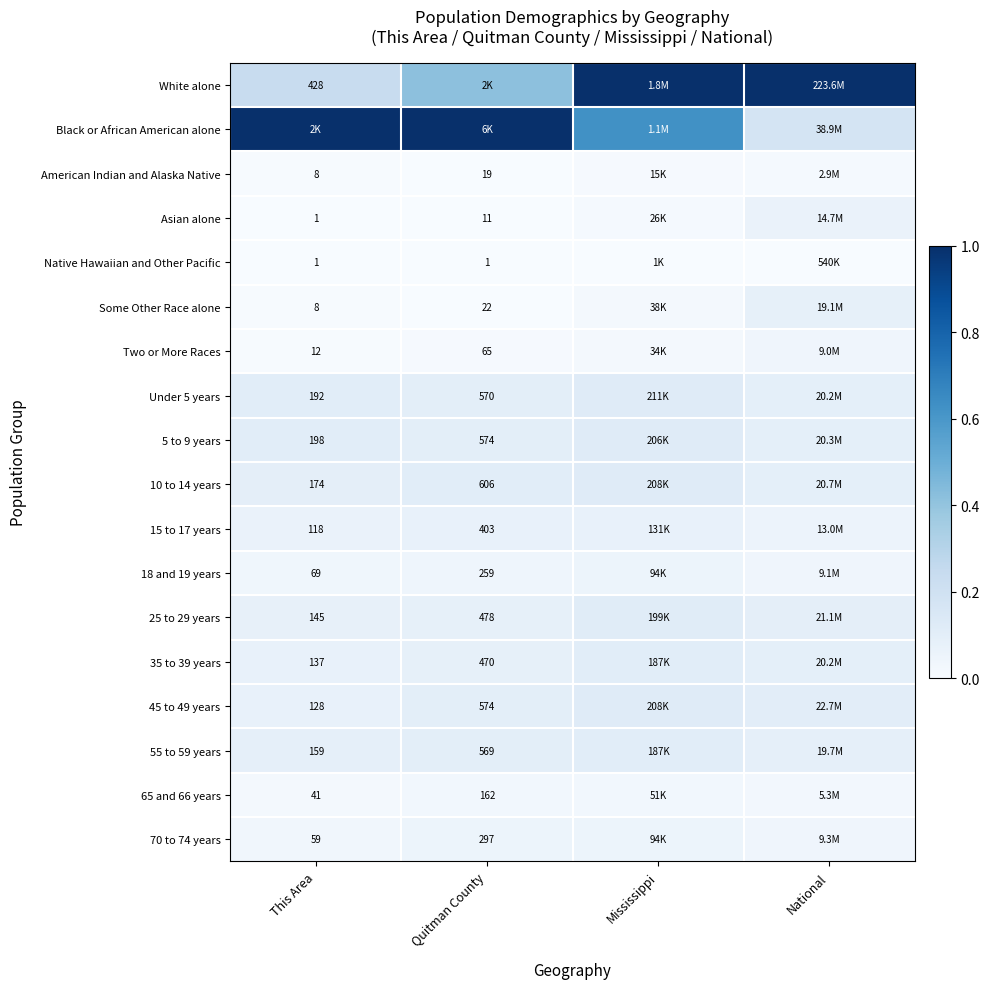

The value of Asian alone at Mississippi is 0.0. True or false?

True